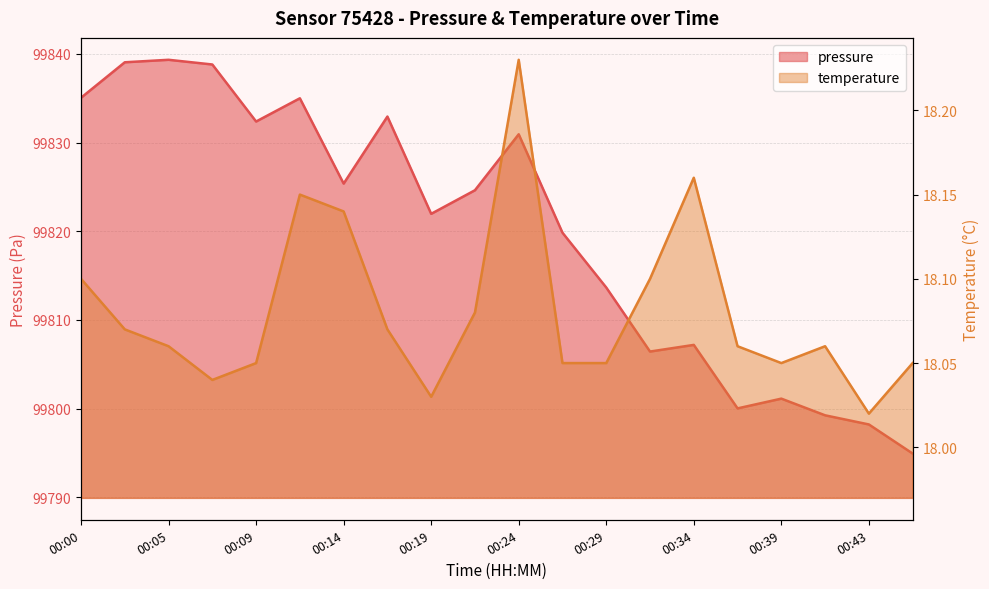

List the series in order of their peak value, lowest first.

temperature, pressure